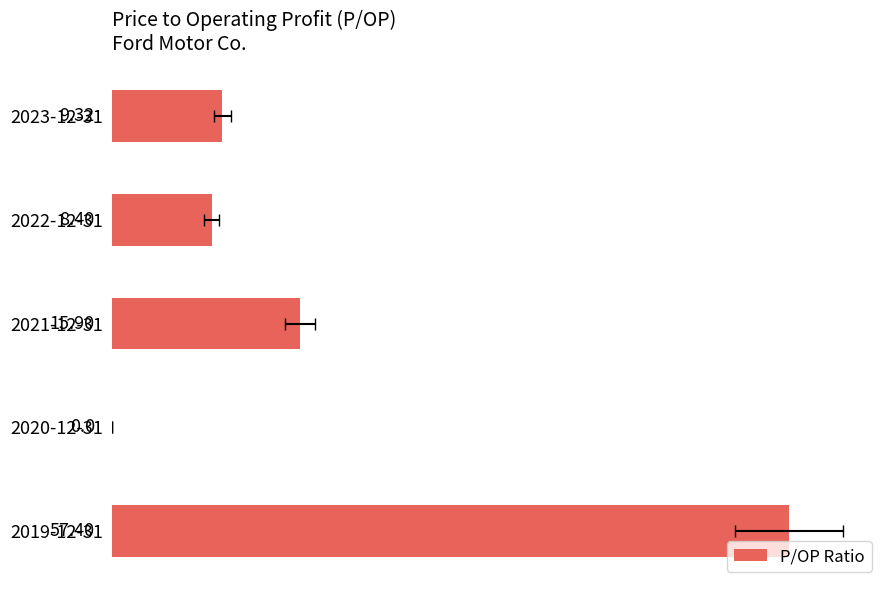

What is the change in value from 2021-12-31 to 2019-12-31?

+41.5